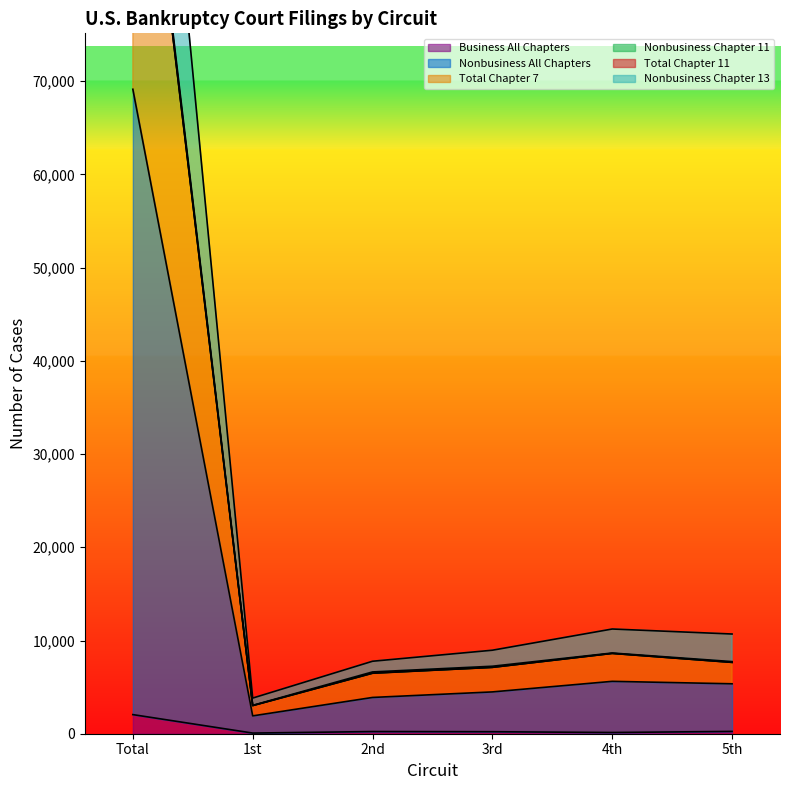

List the series in order of their peak value, highest first.

Nonbusiness All Chapters, Total Chapter 7, Nonbusiness Chapter 11, Total Chapter 11, Nonbusiness Chapter 13, Business All Chapters